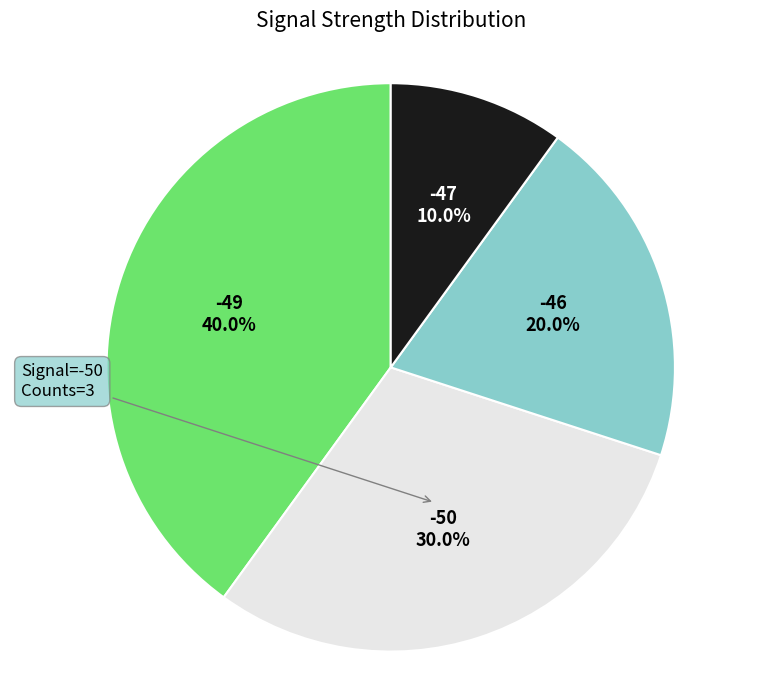

Is there a majority slice in this chart?

No